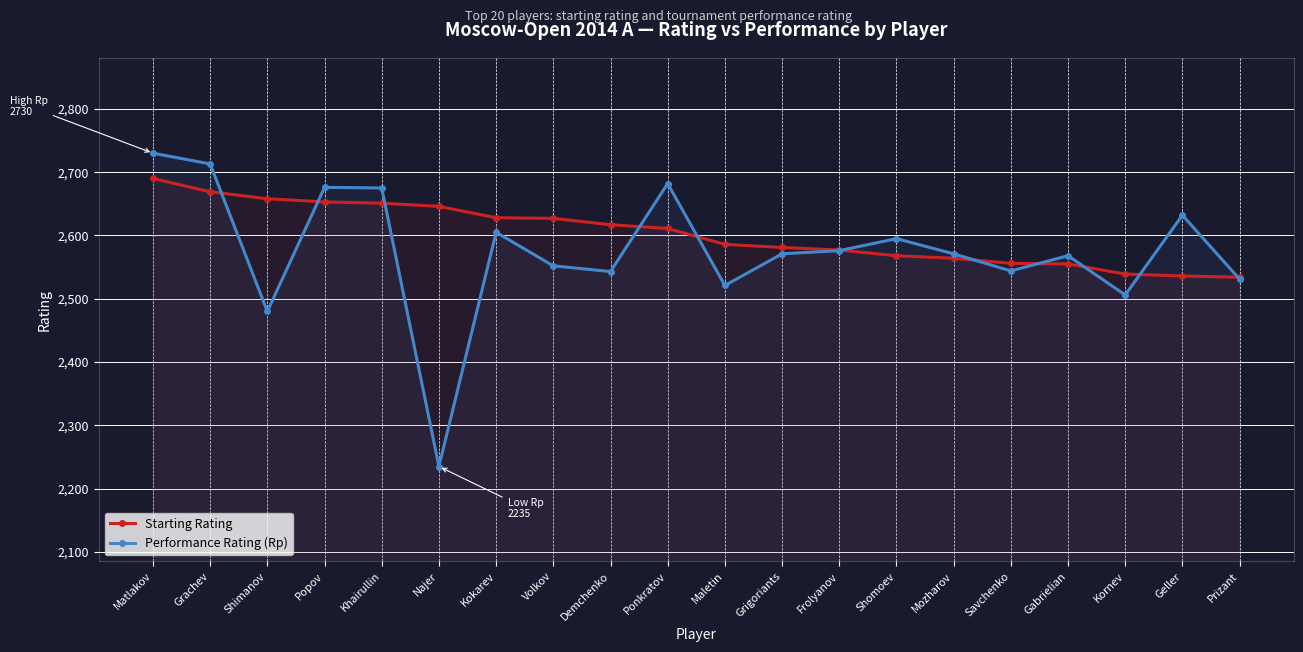

Rank the categories by Starting Rating value from lowest to highest.

Prizant, Geller, Kornev, Gabrielian, Savchenko, Mozharov, Shomoev, Frolyanov, Grigoriants, Maletin, Ponkratov, Demchenko, Volkov, Kokarev, Najer, Khairullin, Popov, Shimanov, Grachev, Matlakov